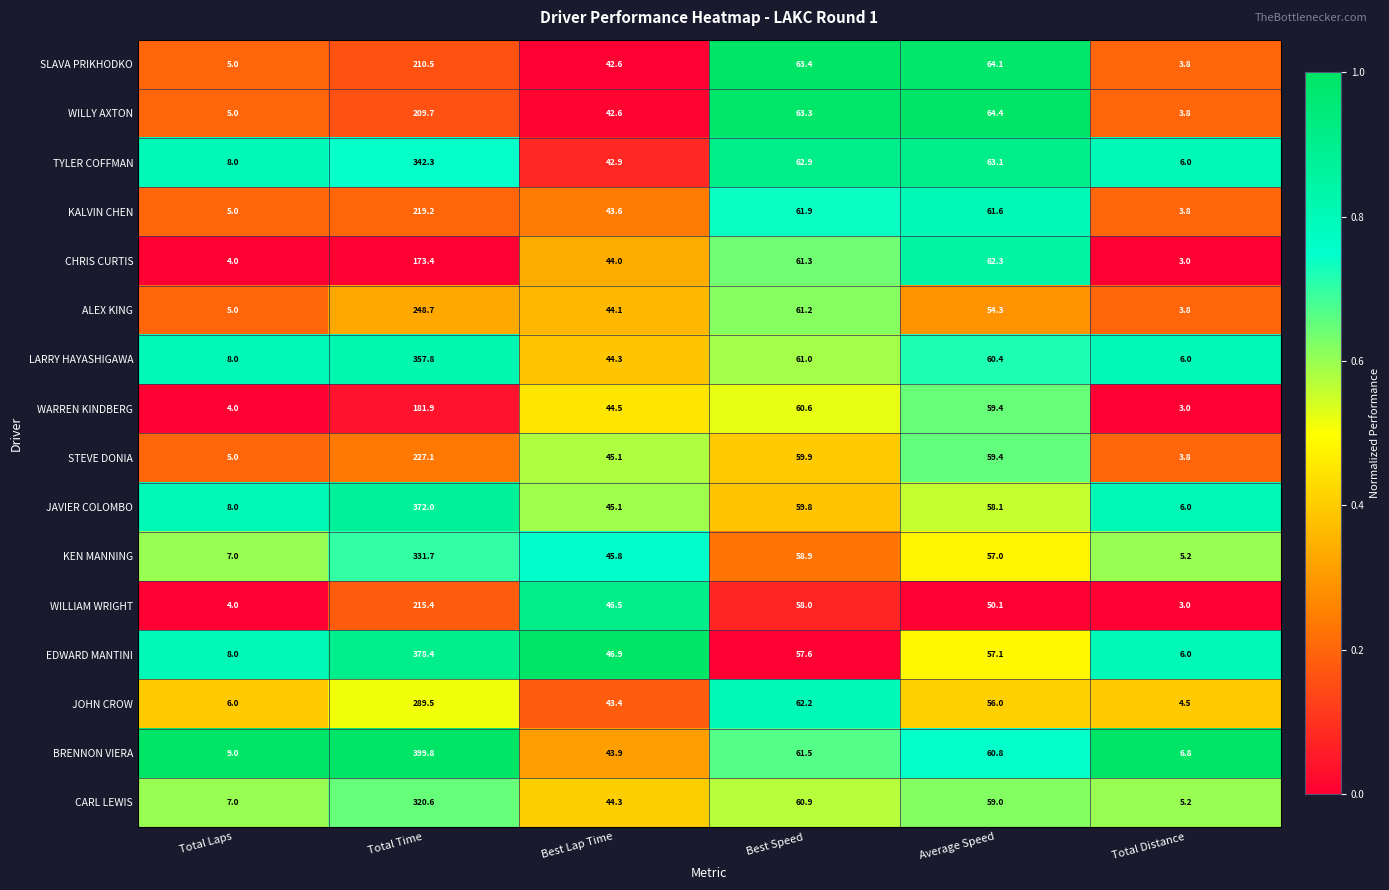

At which label does WARREN KINDBERG reach its peak?

Total Time